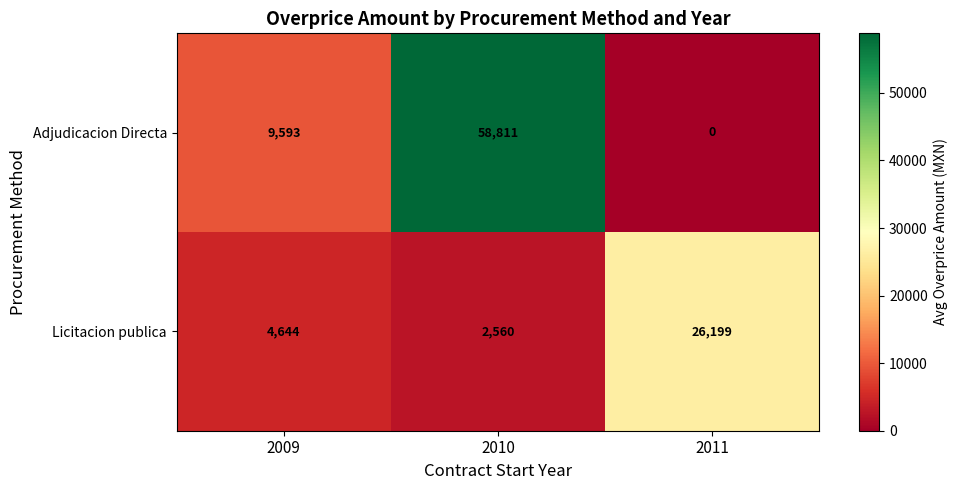

Count the number of data series in this chart.

2